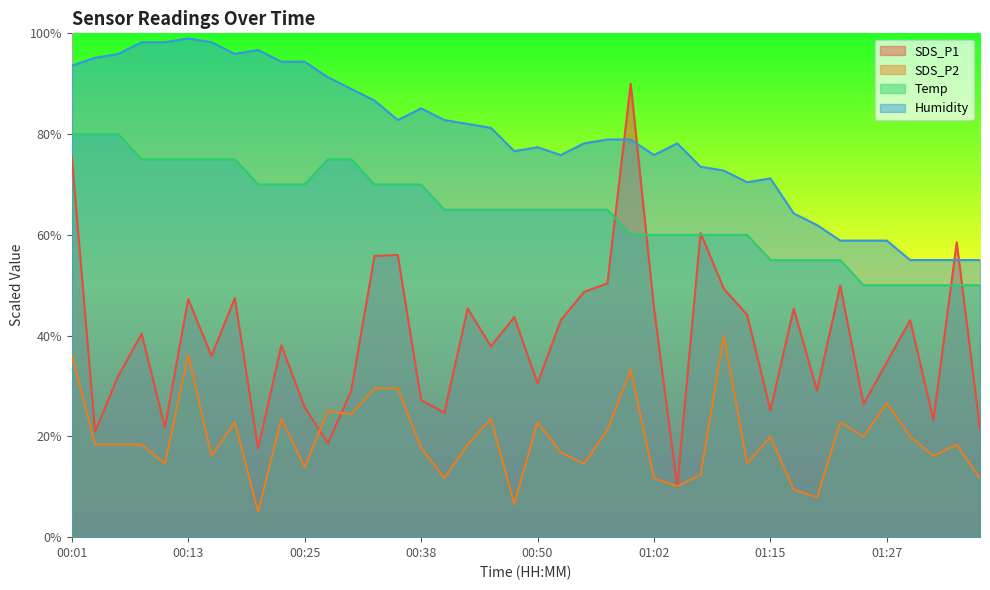

Where does the Temp series first go above 65?

00:01